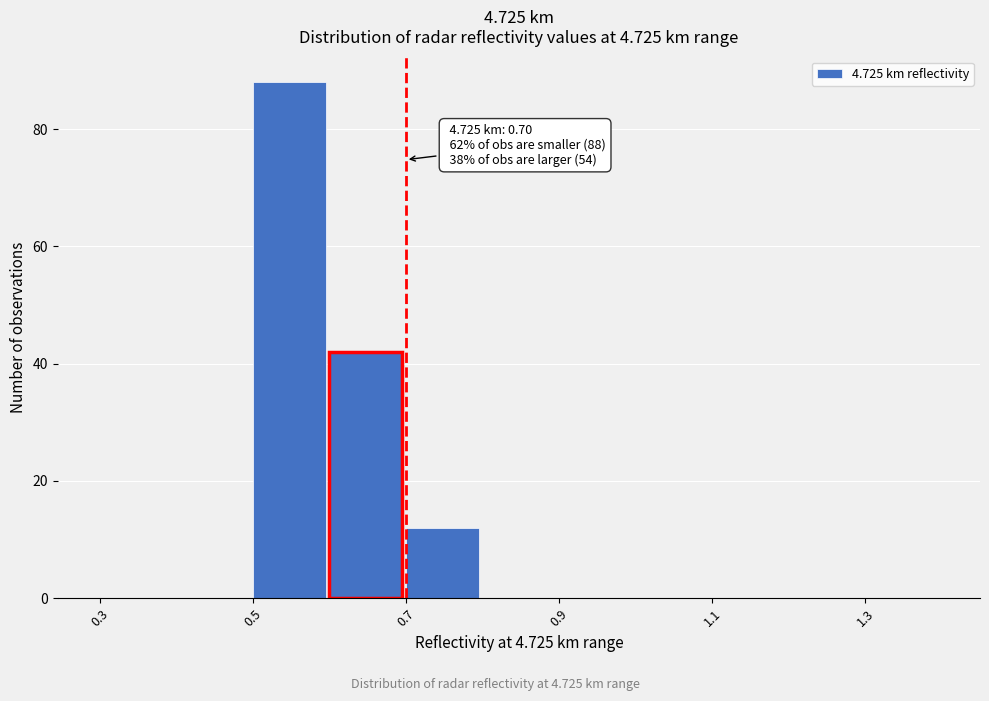

Over which range of the x-axis is the bar tallest?

0.5 to 0.6